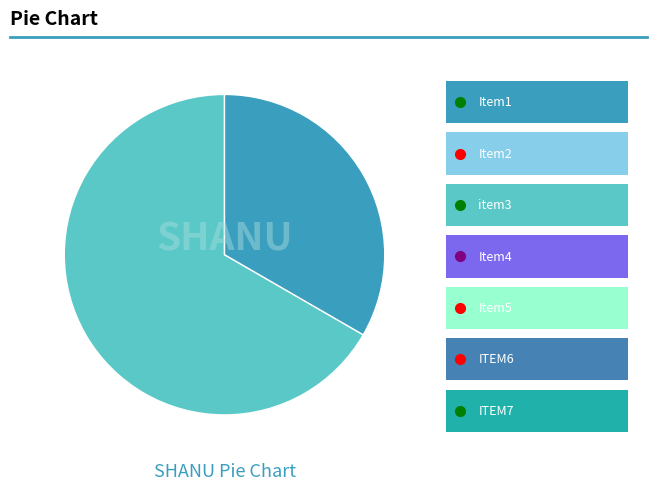

Does any single category account for the majority?

Yes